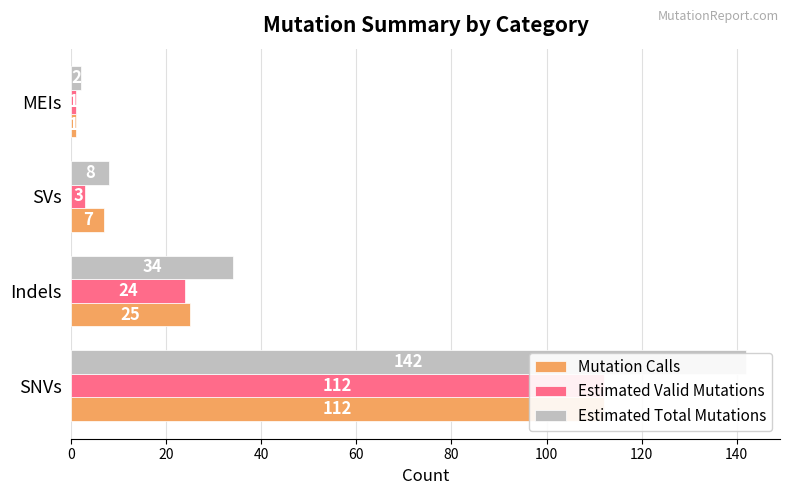

What value does the Mutation Calls series have at SNVs, to the nearest 5?

110